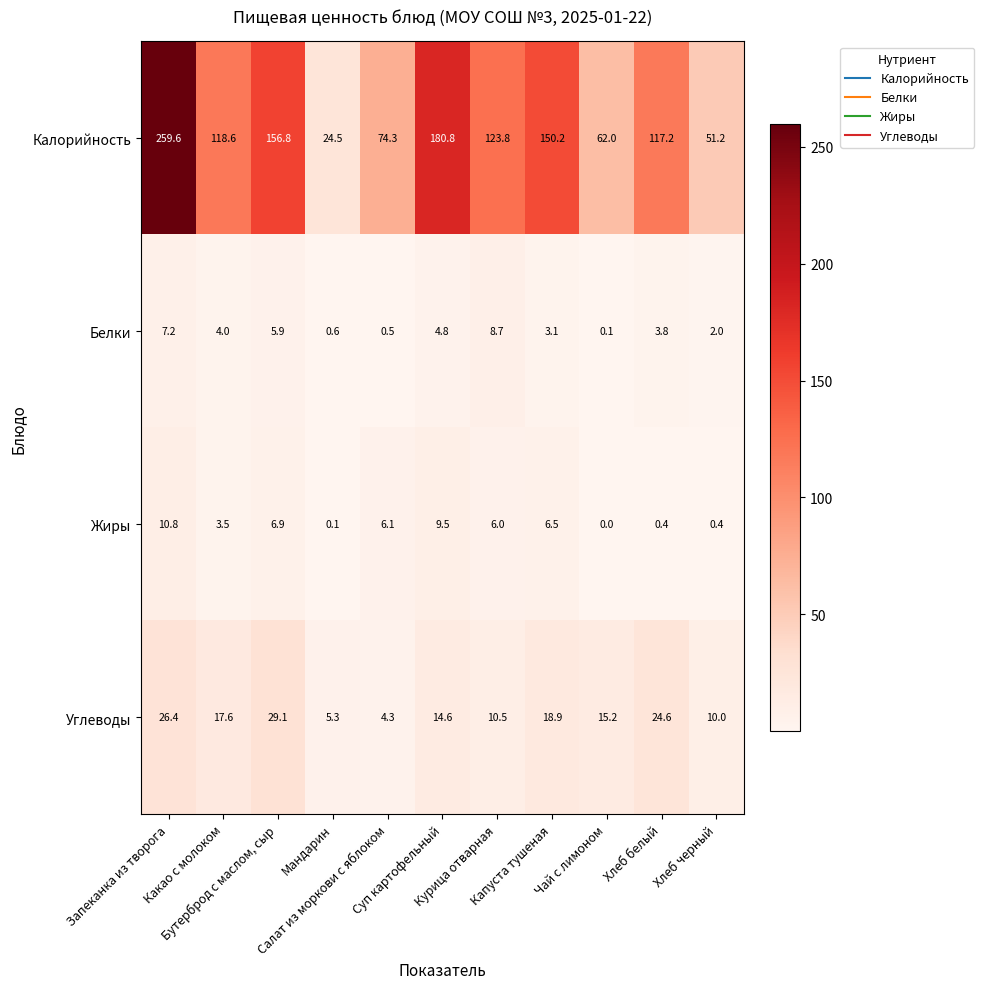

Rank the series by their maximum value, from highest to lowest.

Калорийность, Углеводы, Жиры, Белки